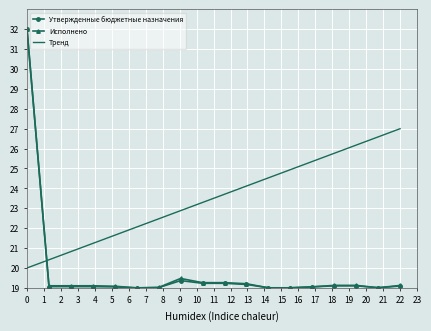

Which series has the largest total across all categories?

Тренд